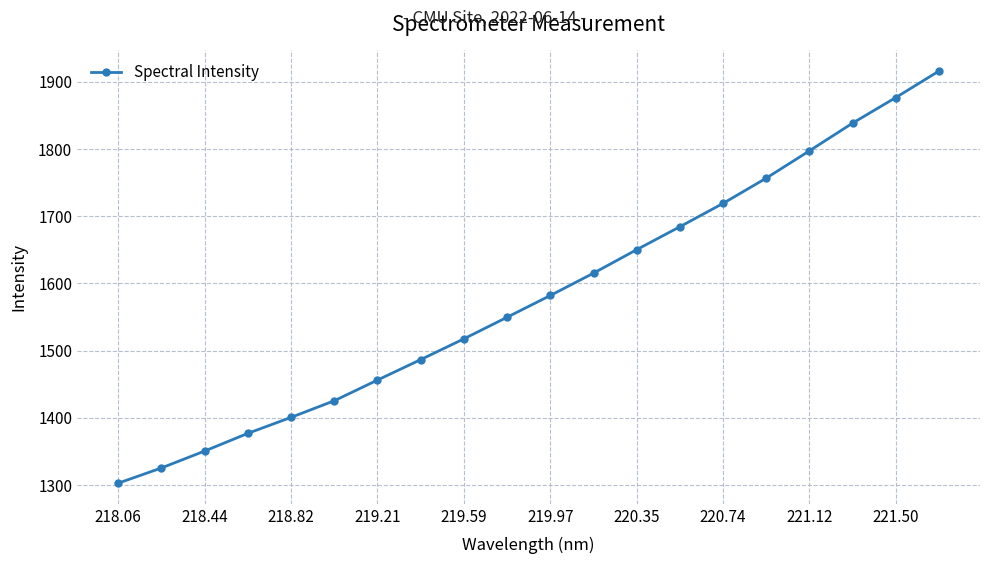

Reading left to right, what are all the values shown in this chart?

1302.8	1325.5	1350.6	1377.0	1400.8	1425.5	1456.3	1486.7	1517.7	1549.8	1582.1	1615.4	1650.3	1684.5	1719.2	1756.8	1797.4	1838.7	1876.7	1916.1